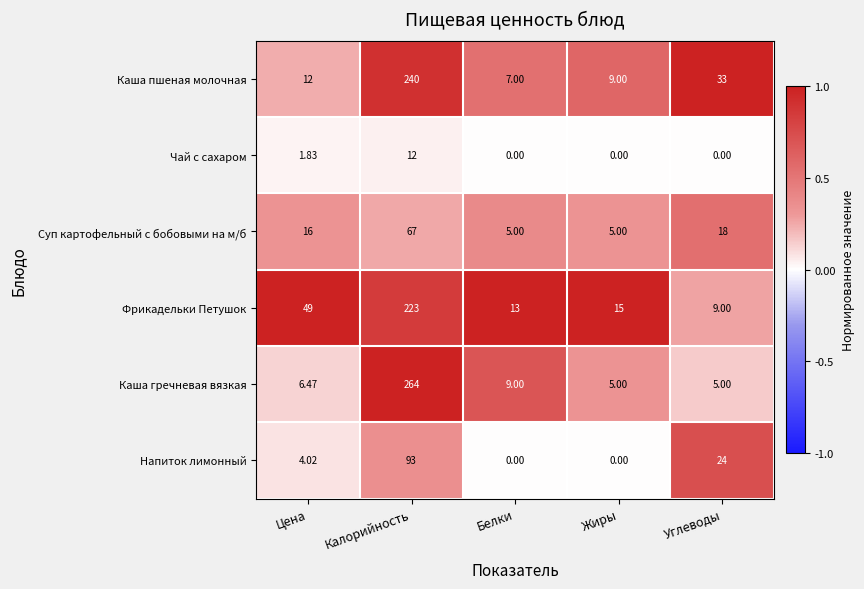

At Углеводы, list the series in order from largest to smallest.

Каша пшеная молочная, Напиток лимонный, Суп картофельный с бобовыми на м/б, Фрикадельки Петушок, Каша гречневая вязкая, Чай с сахаром